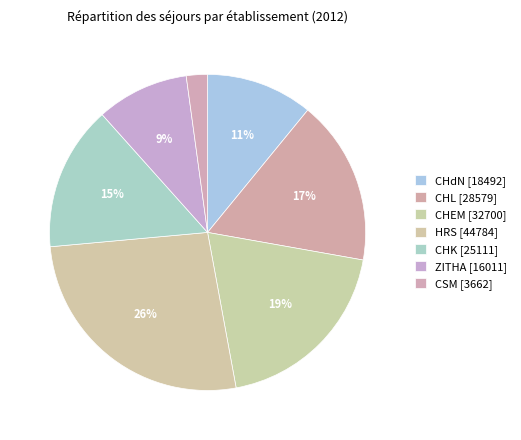

To the nearest percent, what is the average slice percentage?

14%